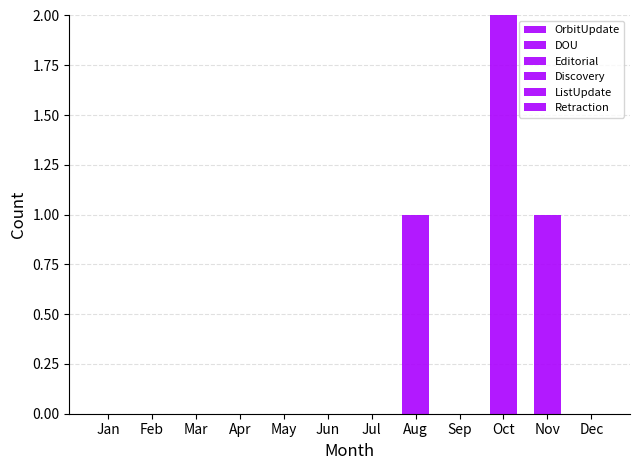

Are the bars horizontal?

No